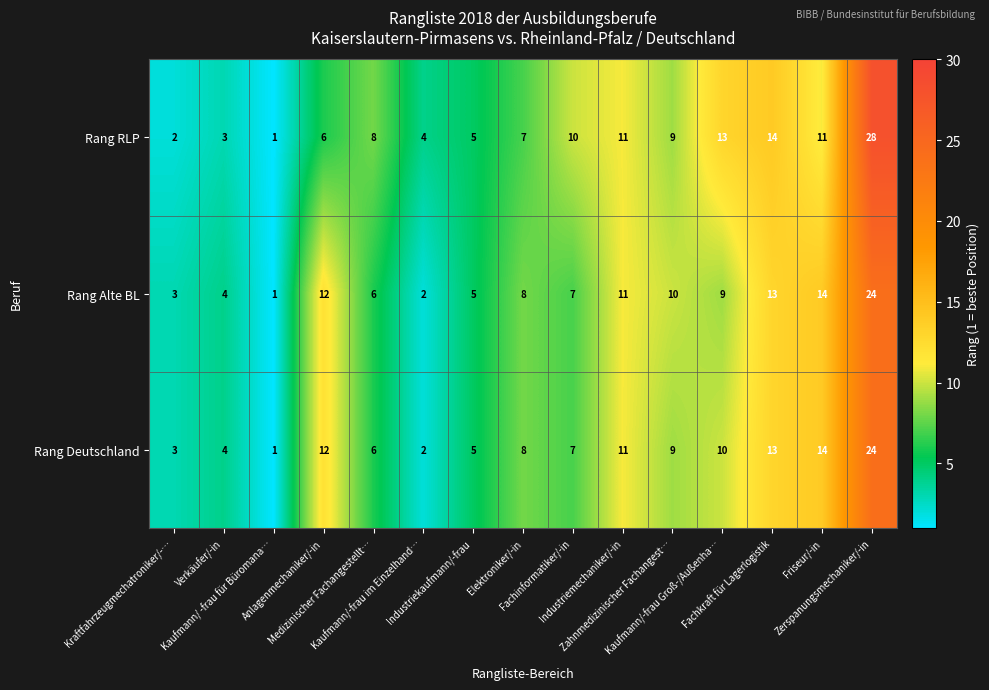

Which series has the largest total across all categories?

Rang RLP